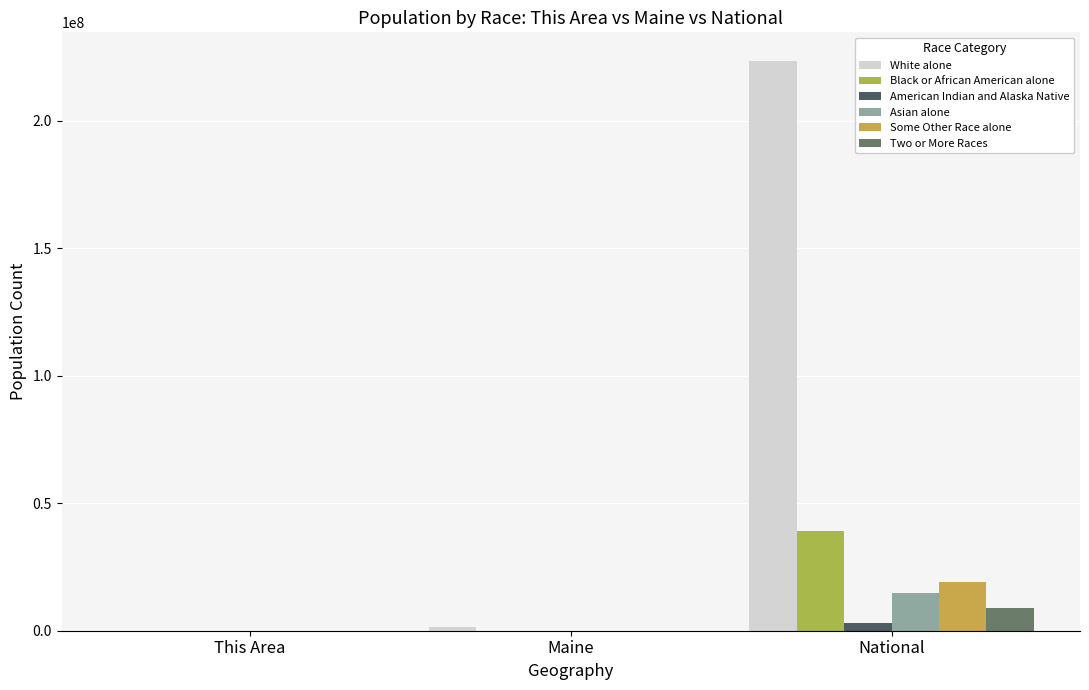

Rank the categories by American Indian and Alaska Native value from lowest to highest.

This Area, Maine, National